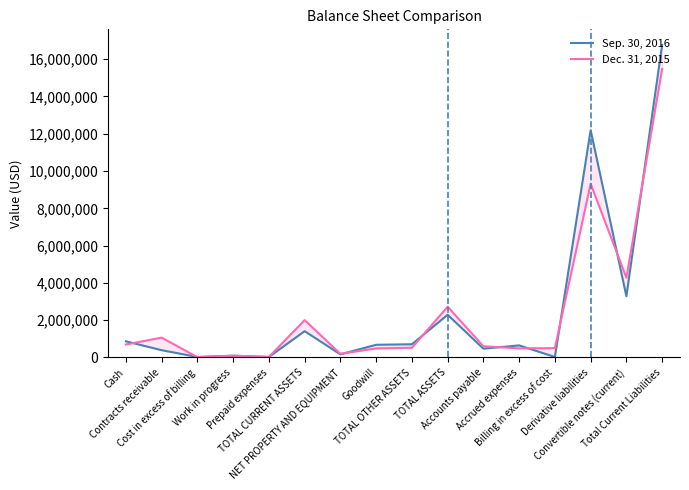

Where does the Dec. 31, 2015 series first go above 604393?

Cash